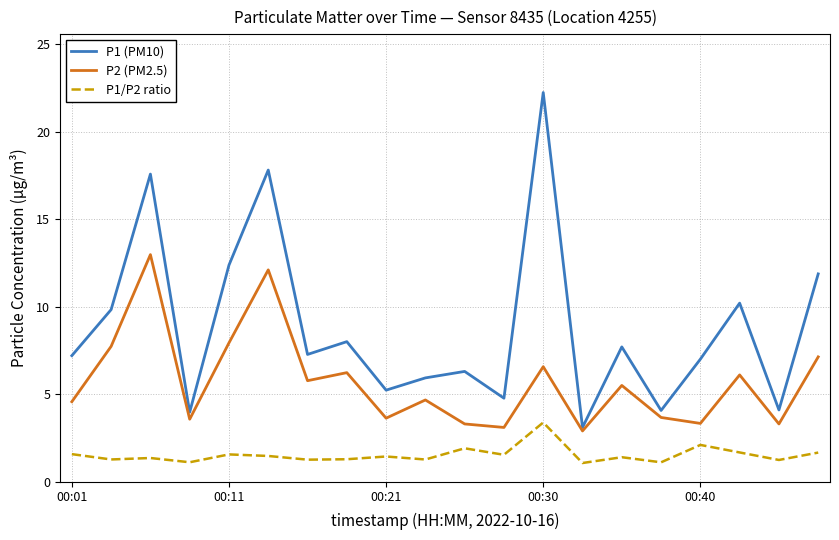

True or false: P1/P2 ratio and P2 (PM2.5) cross at least once.

False